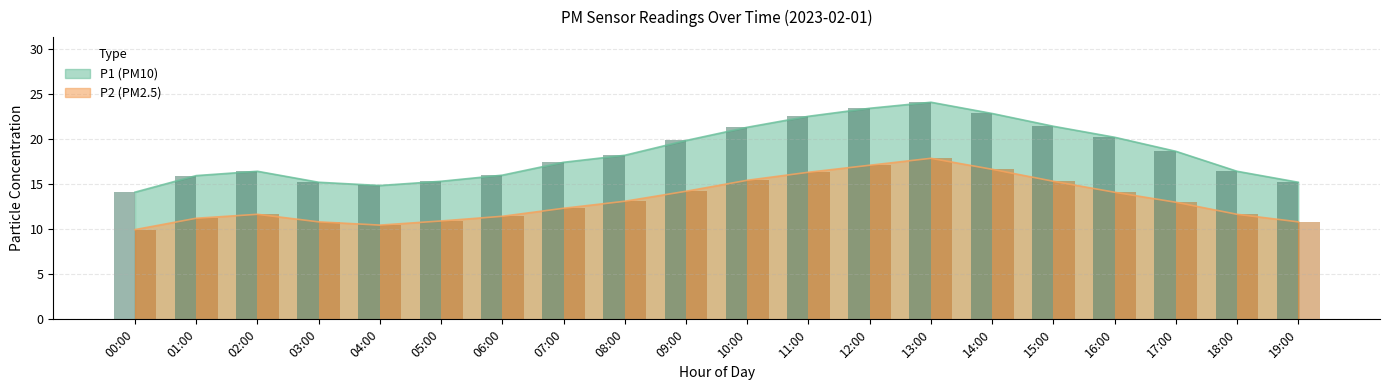

What is the label of the 20th bar from the right?

00:00